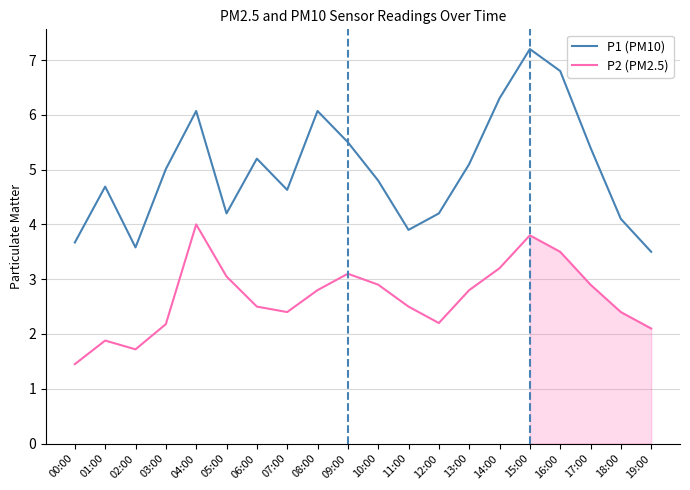

How many lines are shown in the chart?

2